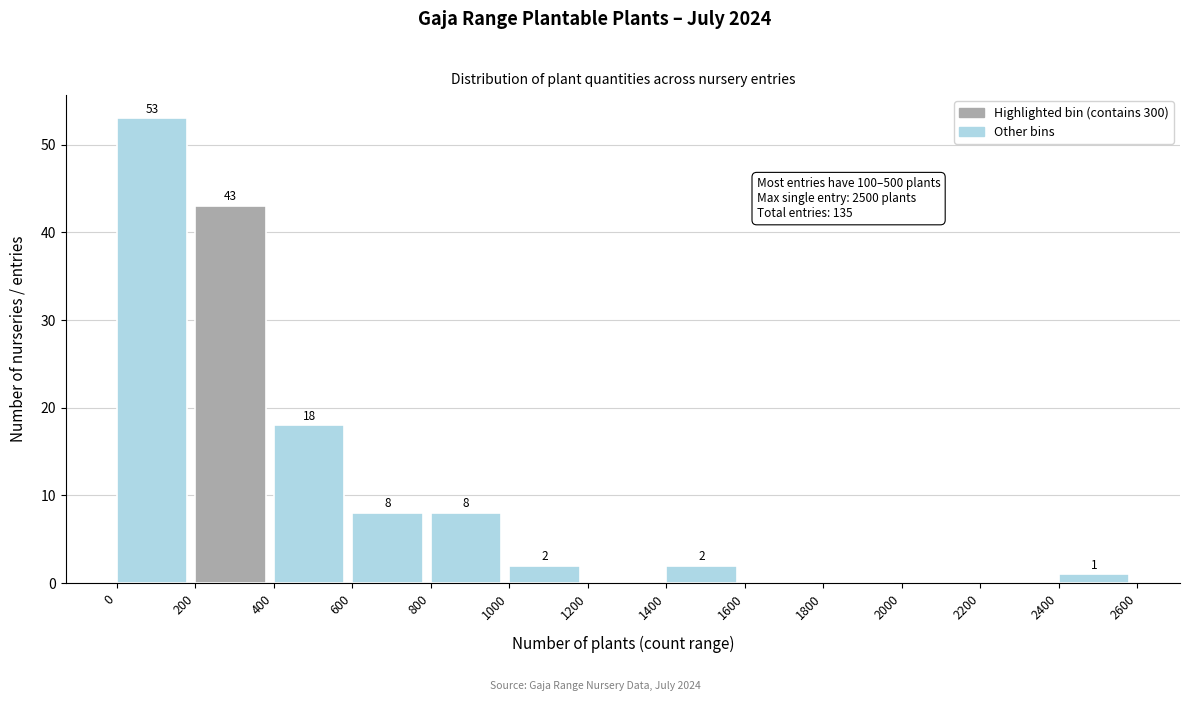

Over which range of the x-axis is the bar tallest?

0 to 200